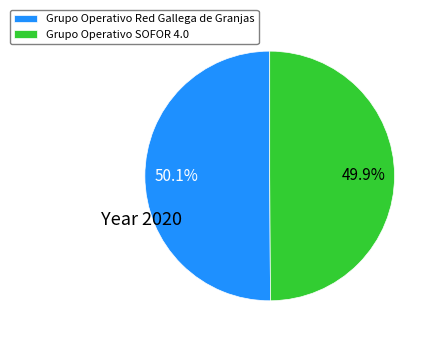

Is it true that Grupo Operativo SOFOR 4.0 is 50% of the pie?

True